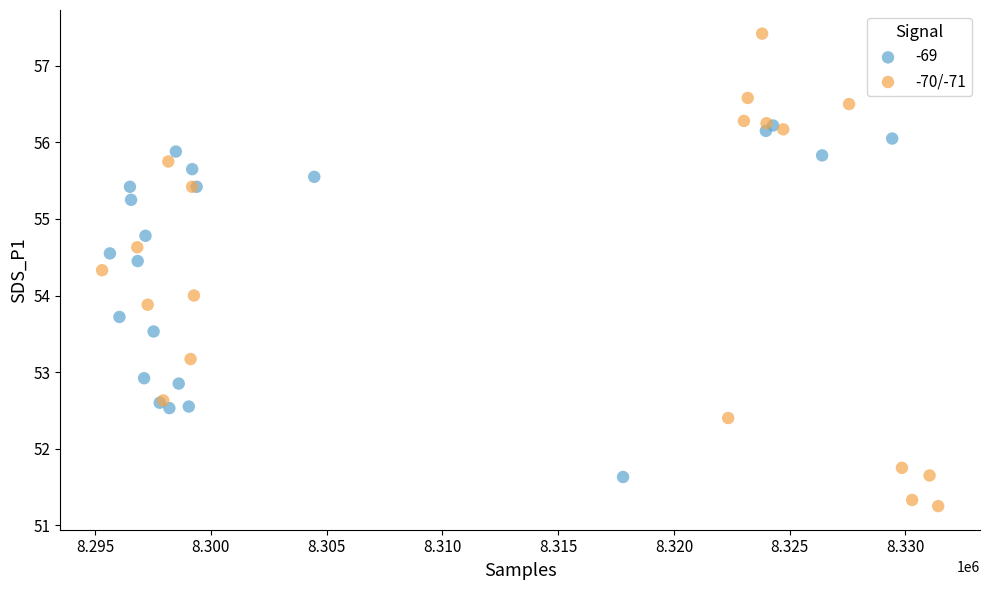

Which series reaches the maximum Y coordinate?

-70/-71